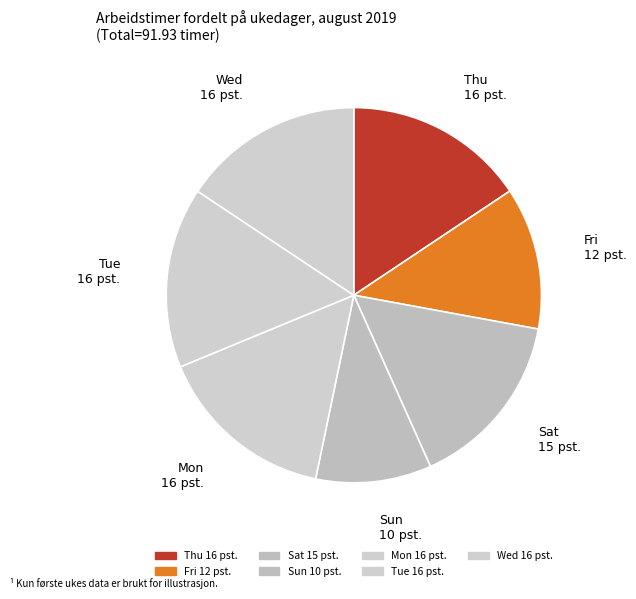

Approximately how many times larger is the value at Sun compared to Tue?

0.6